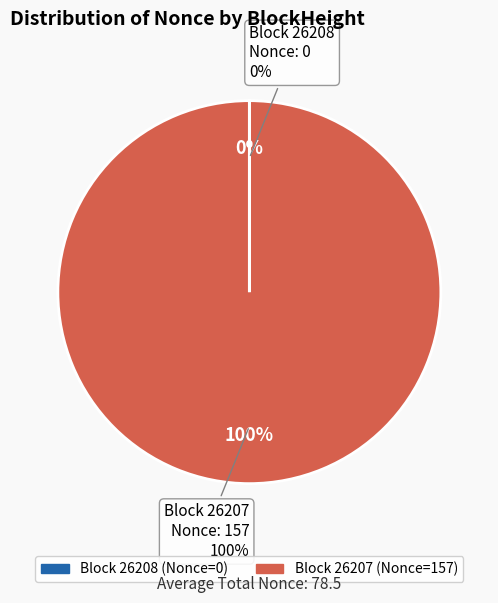

How many segments does this pie chart have?

2